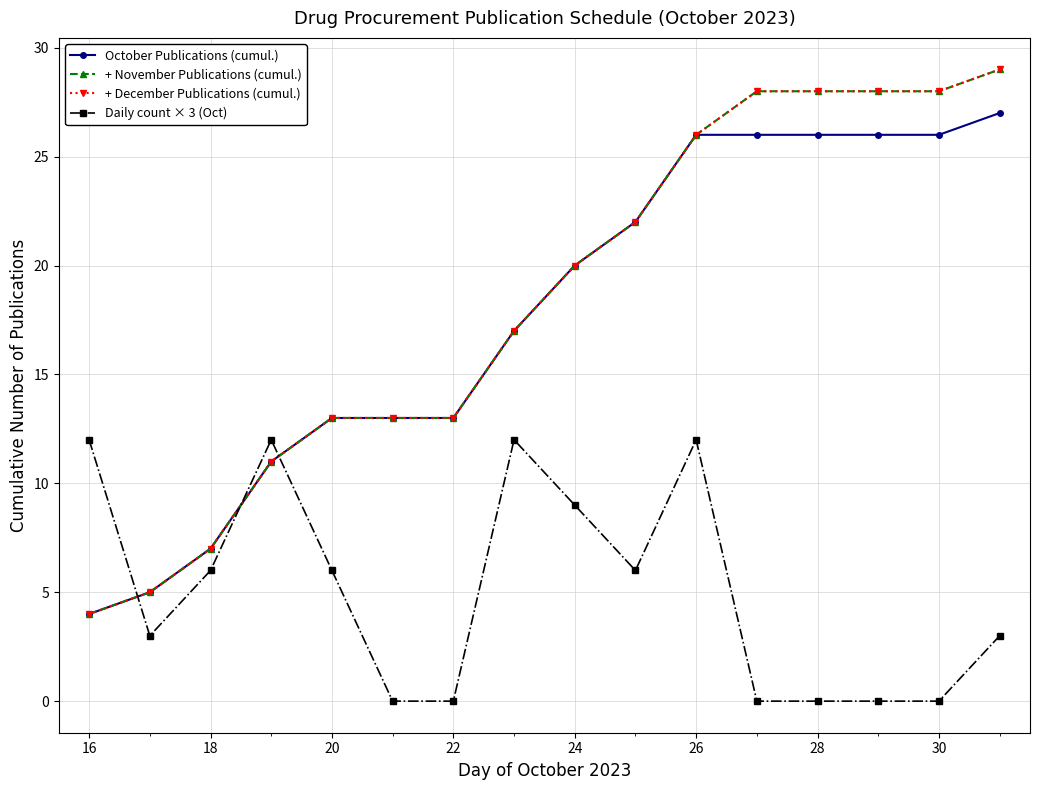

Does the chart have visible grid lines?

Yes